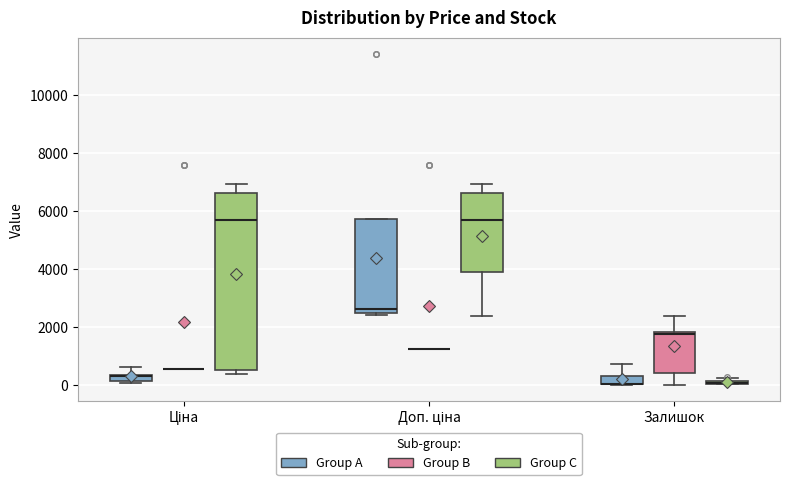

Where does the median line of the box for Доп. ціна (Group A) sit on the y-axis? The values are not printed on the chart, so give them approximately, as read against the axis.

2600